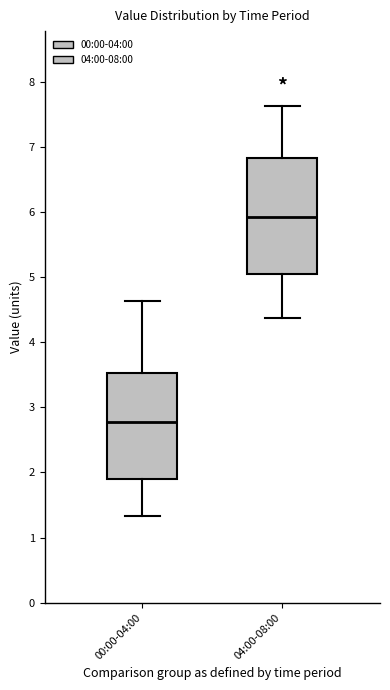

Which box has the lowest median line?

00:00-04:00